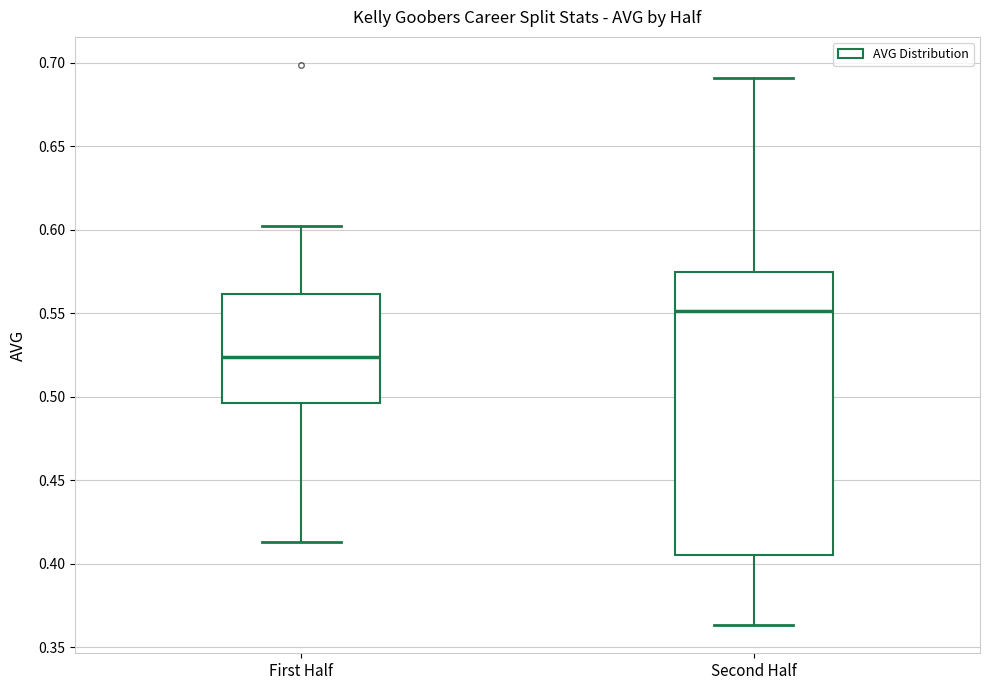

Comparing the boxes themselves (not the whiskers), which one is the tallest?

Second Half